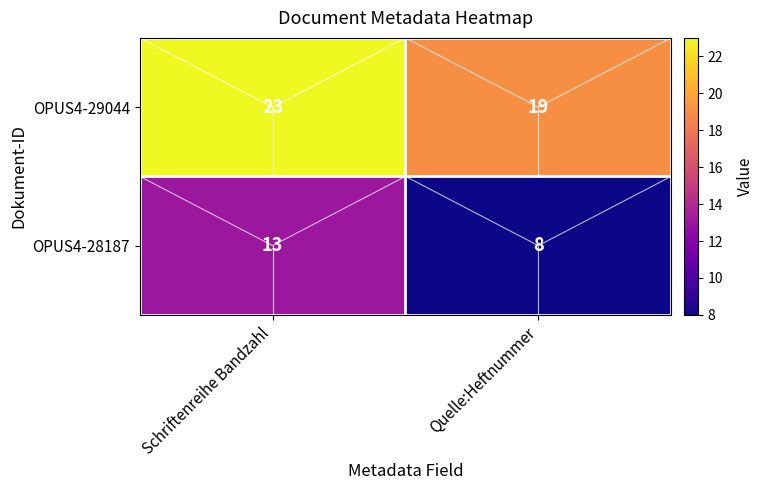

What is the average value of the OPUS4-29044 series?

21